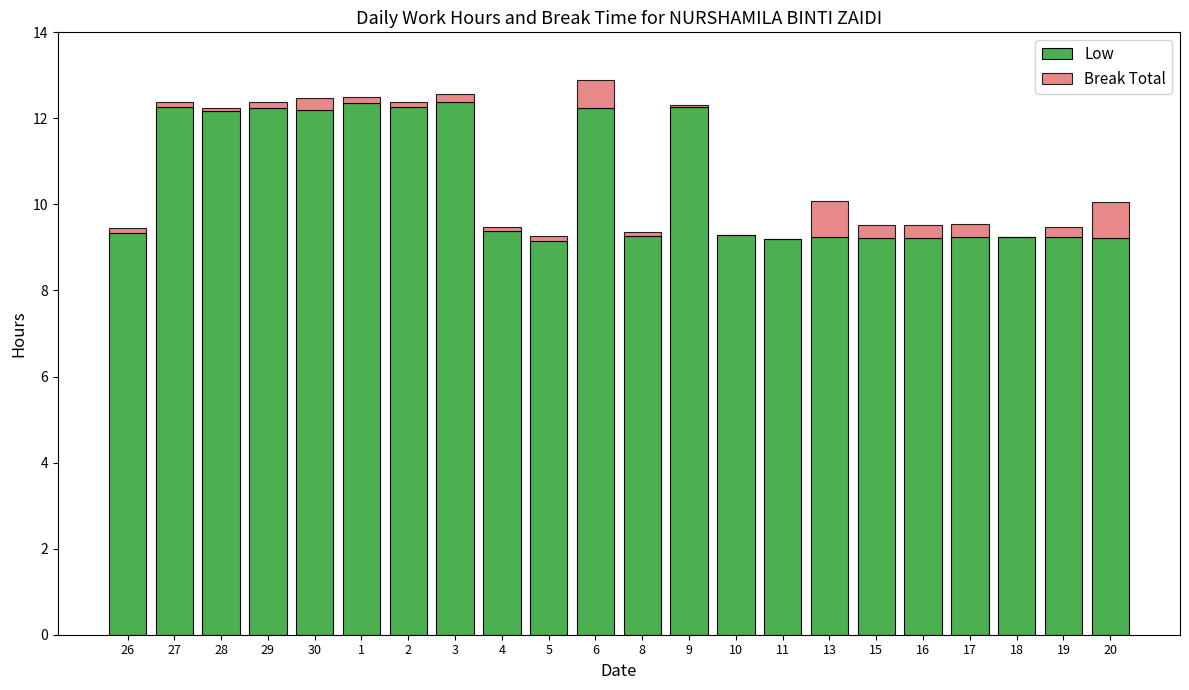

True or false: Low has a value of 3.3 at 2.

False